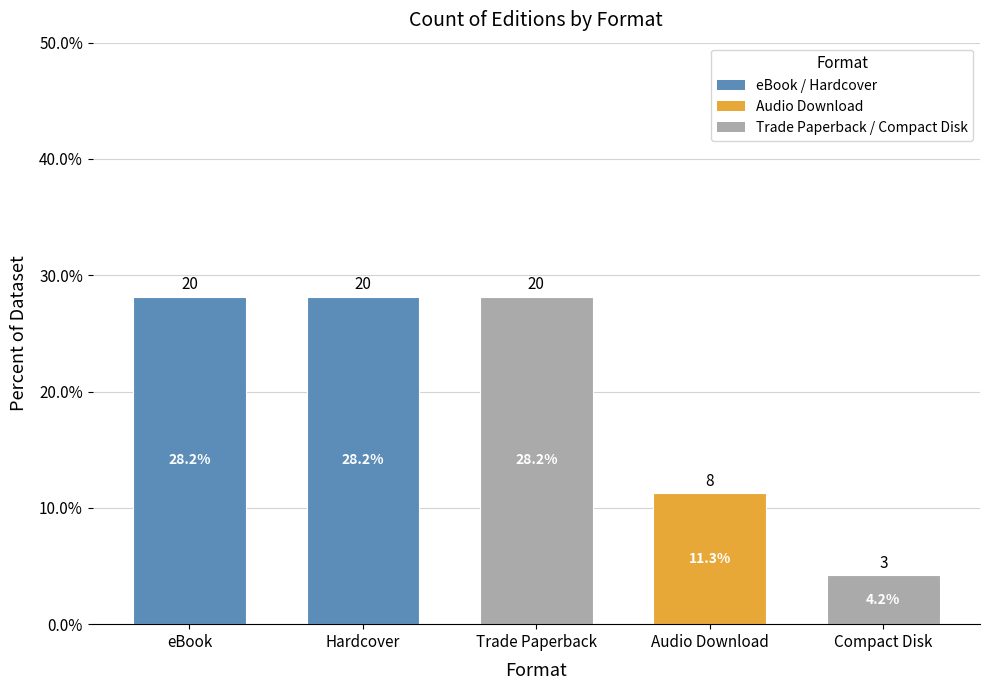

What is the change in value from Trade Paperback to Compact Disk?

-23.9